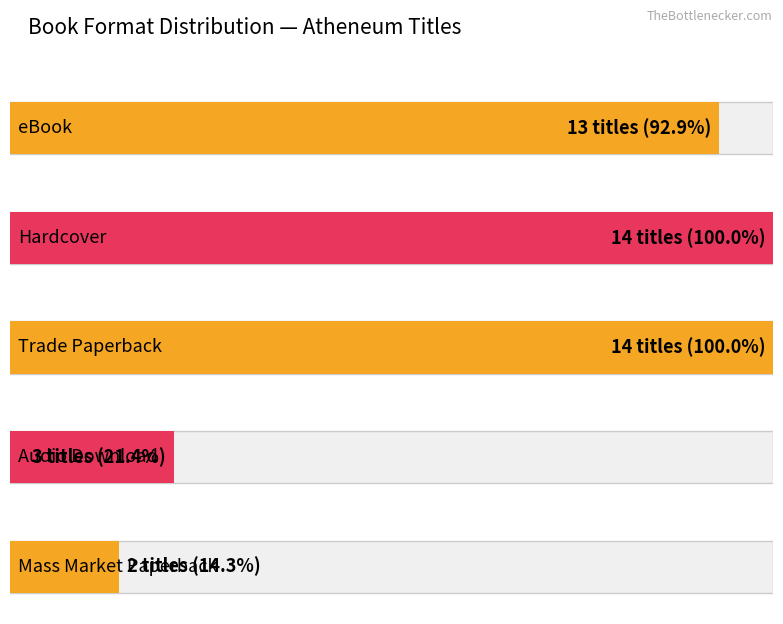

Rank the categories by value from highest to lowest.

Hardcover, Trade Paperback, eBook, Audio Download, Mass Market Paperback